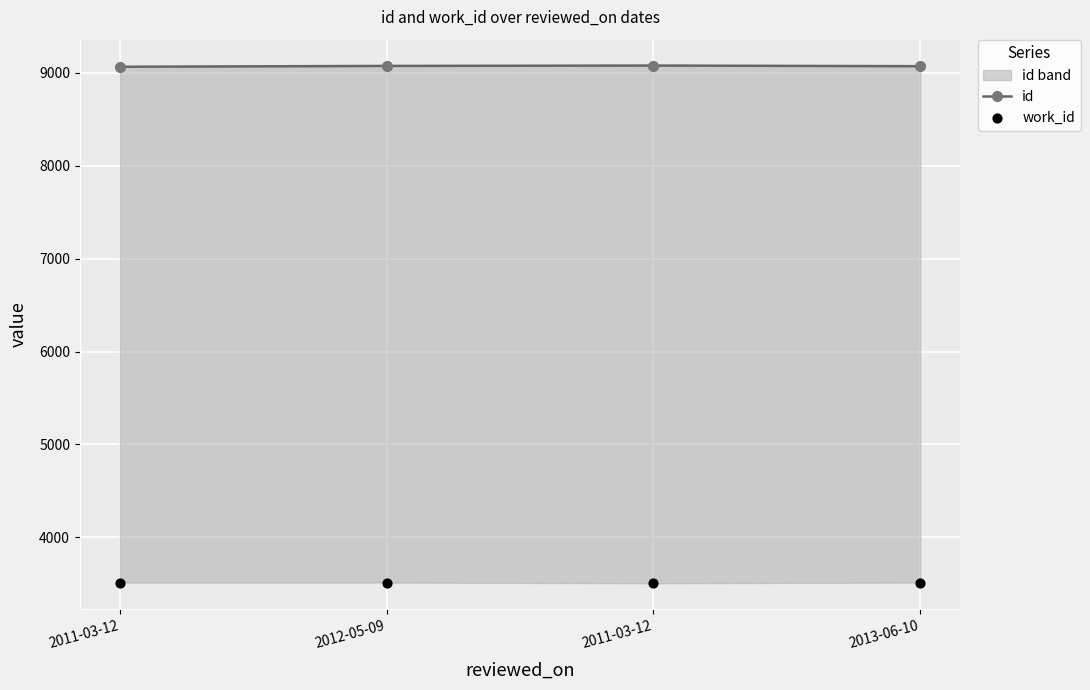

Which series has the largest total across all categories?

id